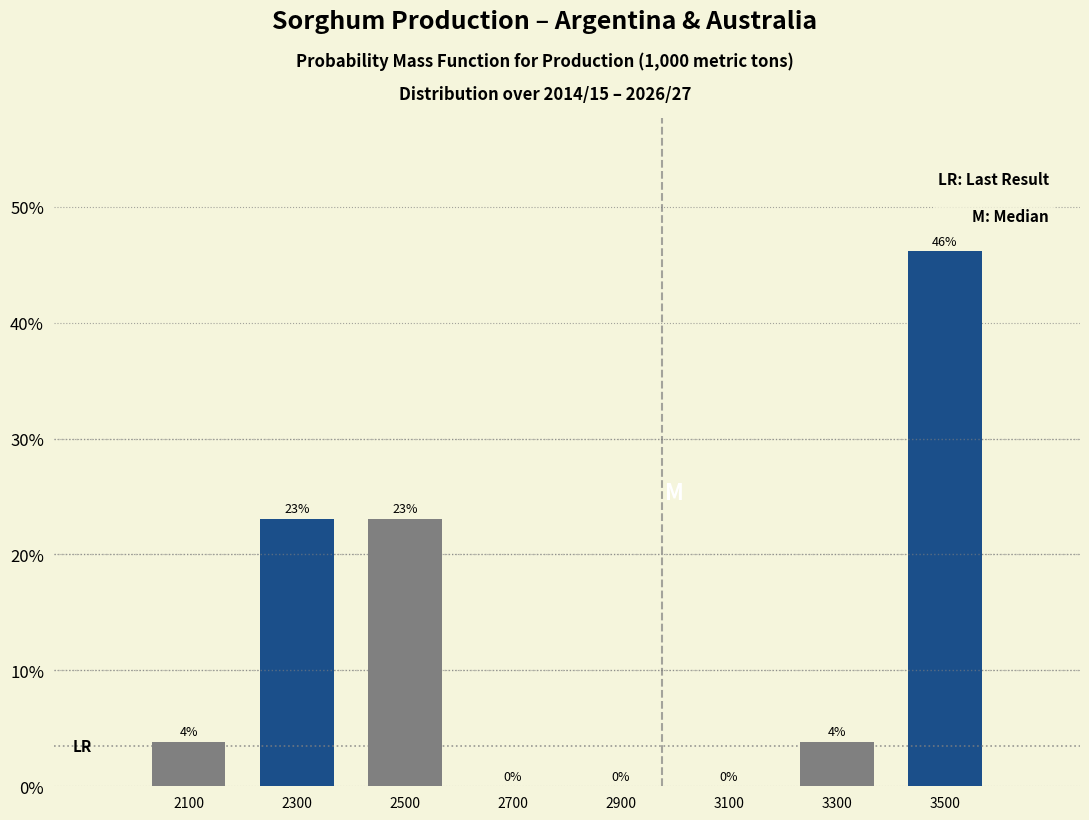

Over which range of the x-axis is the bar tallest?

3400 to 3600